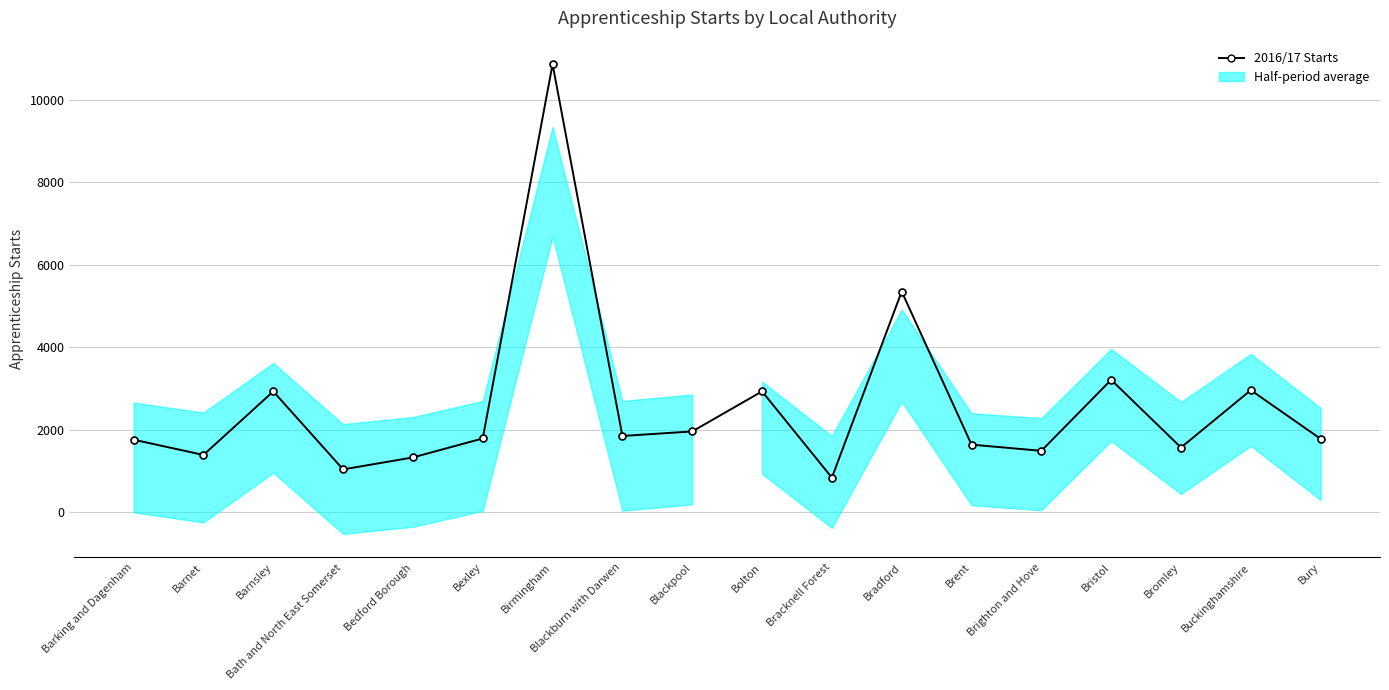

Which category has the highest value across all series?

Birmingham